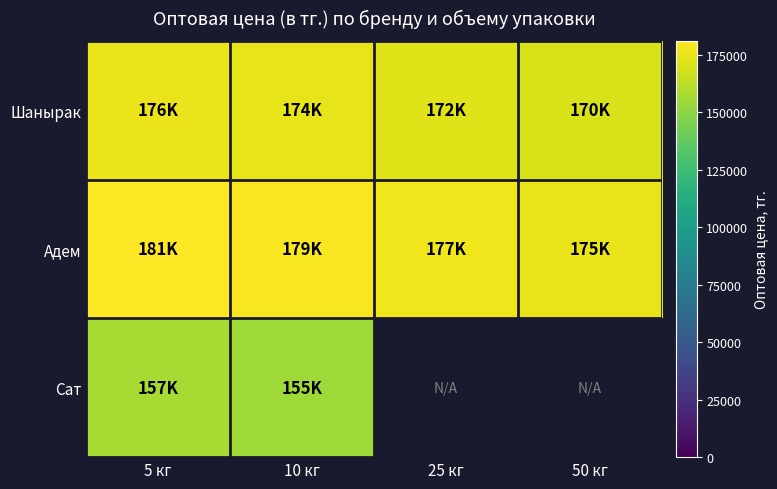

The value of Шанырак at 5 кг is 176000.0. True or false?

True